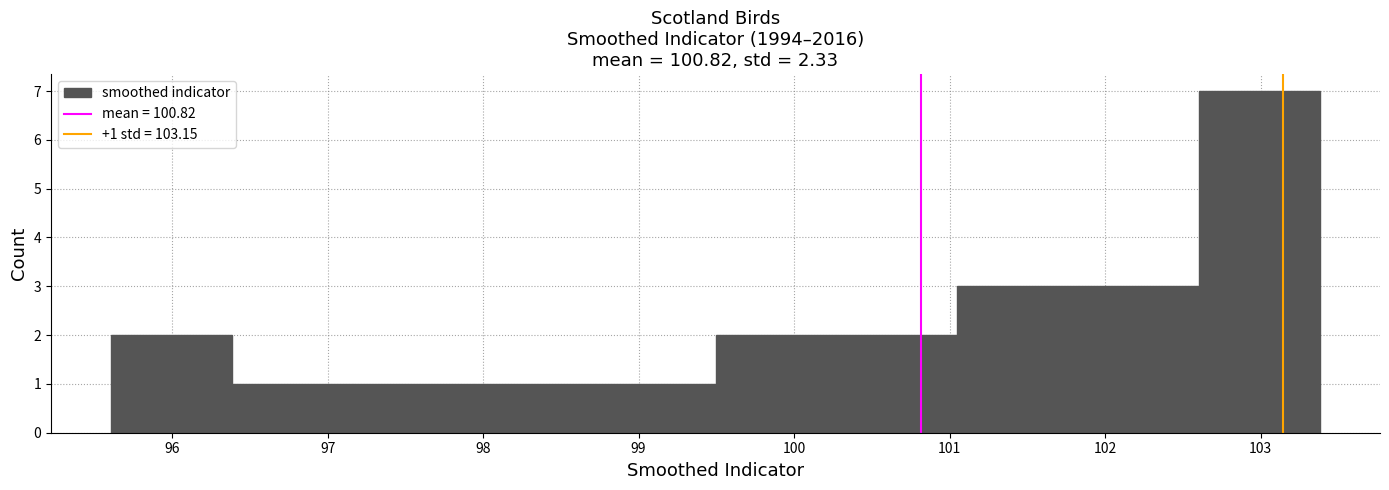

Which range on the x-axis has the tallest bar?

102.6 to 103.4